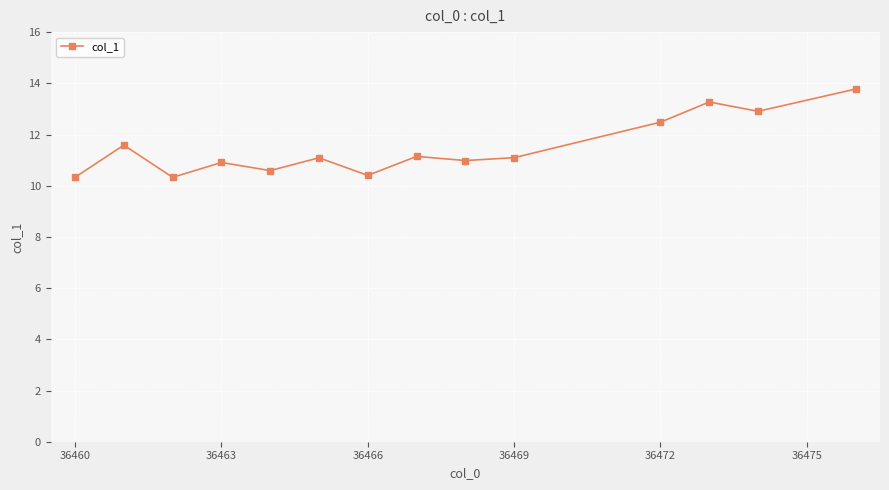

What is the value of the 13th point from the left?

12.9